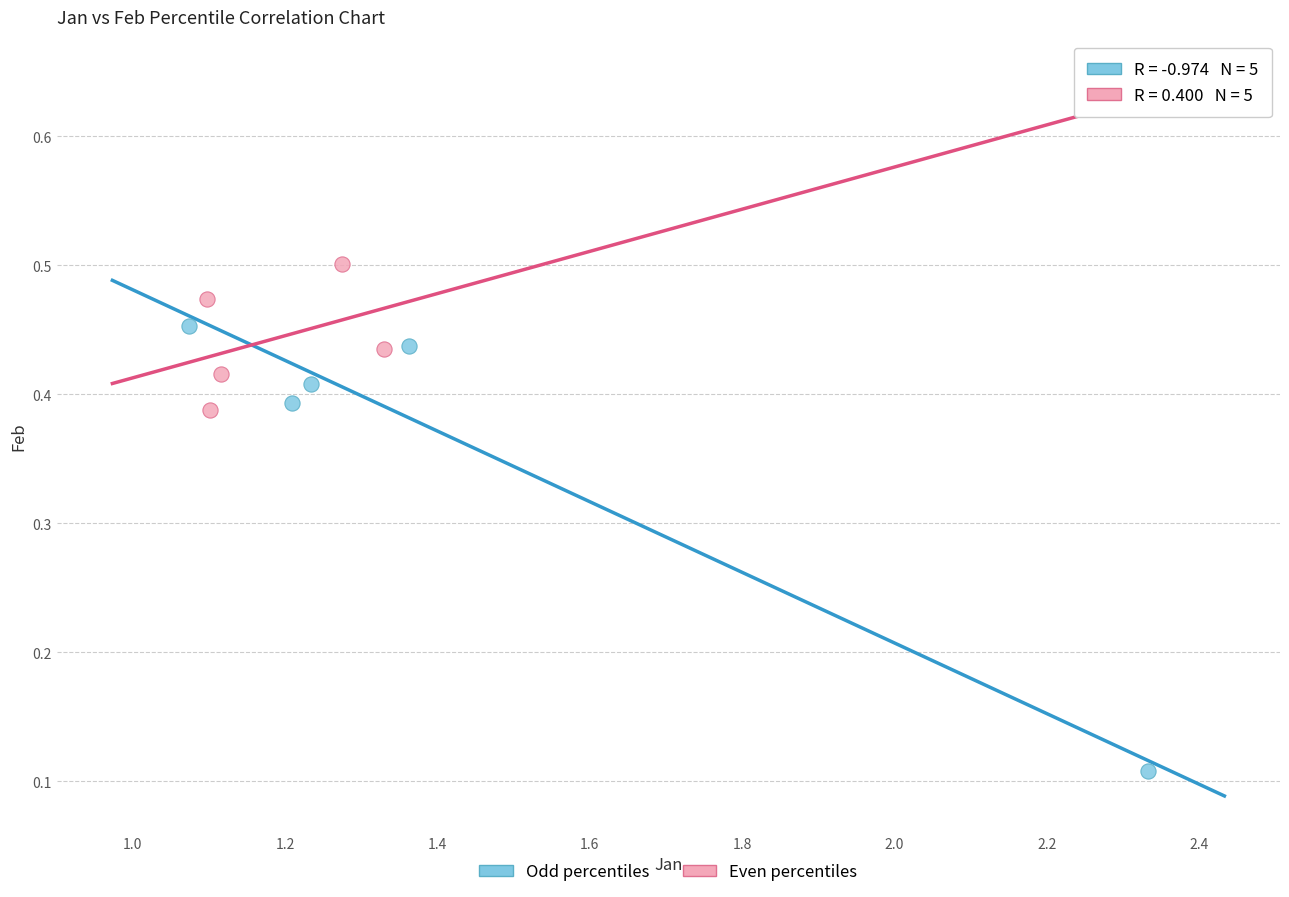

Which series has the widest spread of Y values?

Odd percentiles